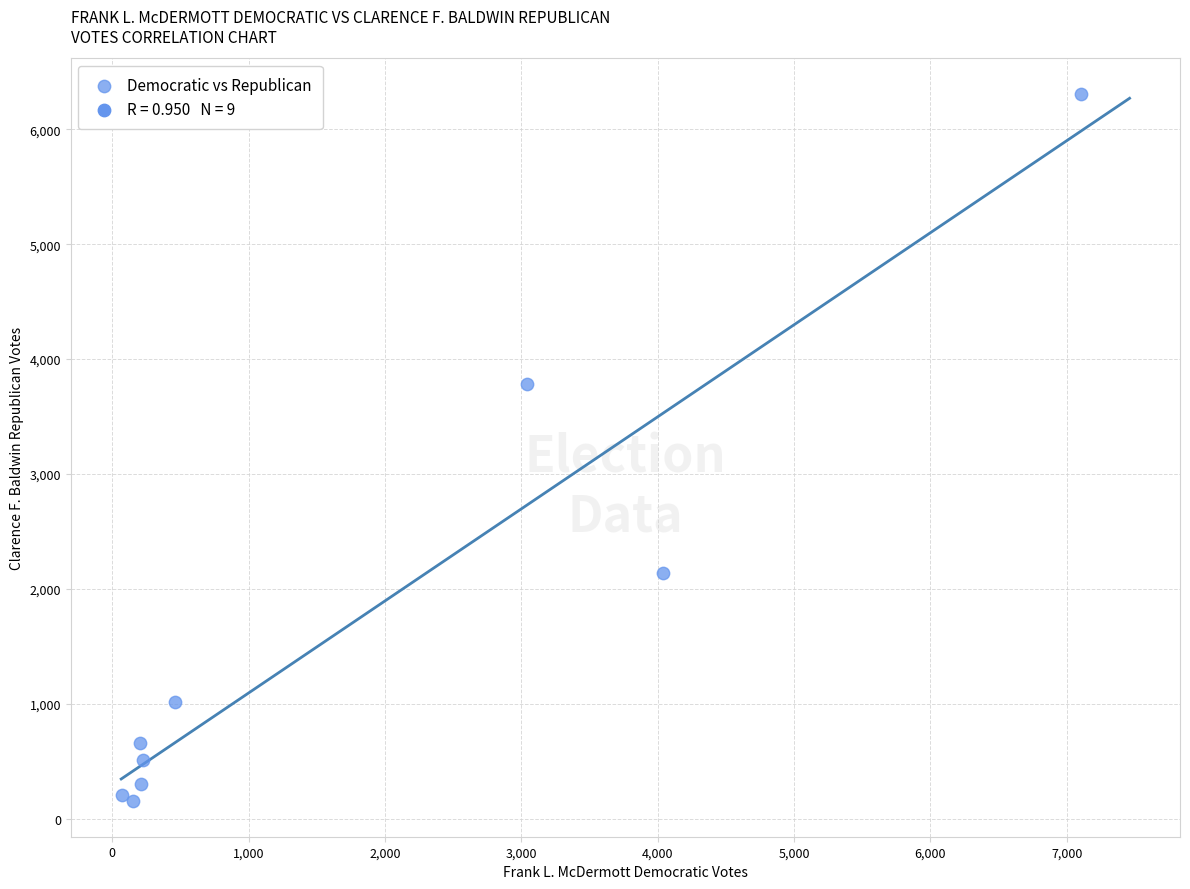

What Y value in the scatter plot is closest to 3231?

3780